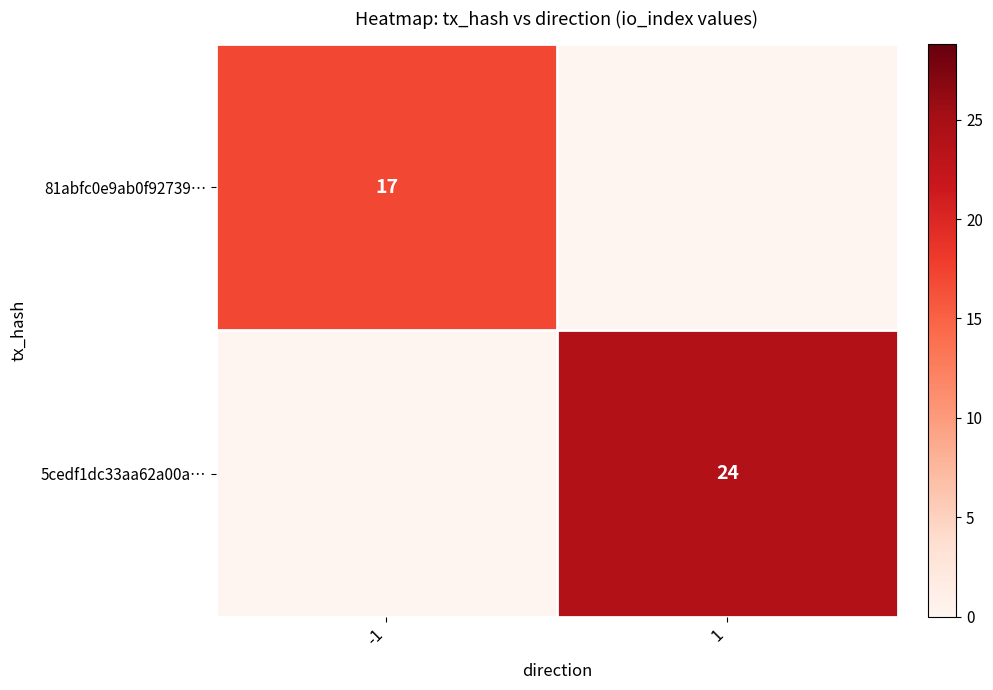

The 5cedf1dc33aa62a00a… series shows 42 at 1. True or false?

False